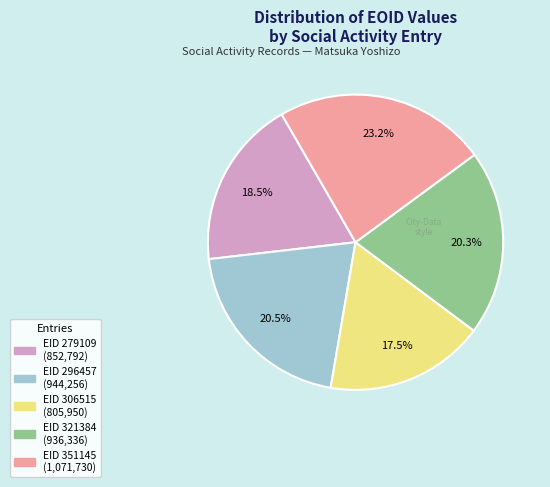

The EID 321384 slice represents 20% of the pie. True or false?

True